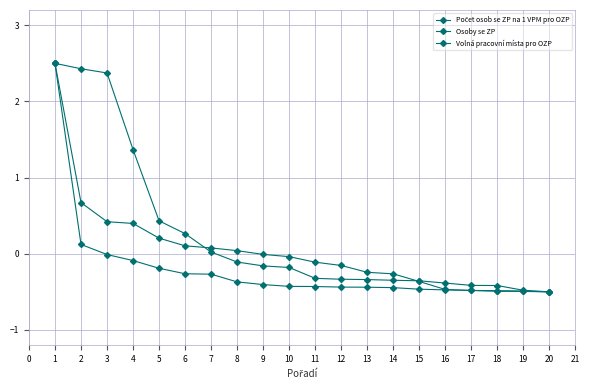

Is this an area chart (filled region under the line)?

No